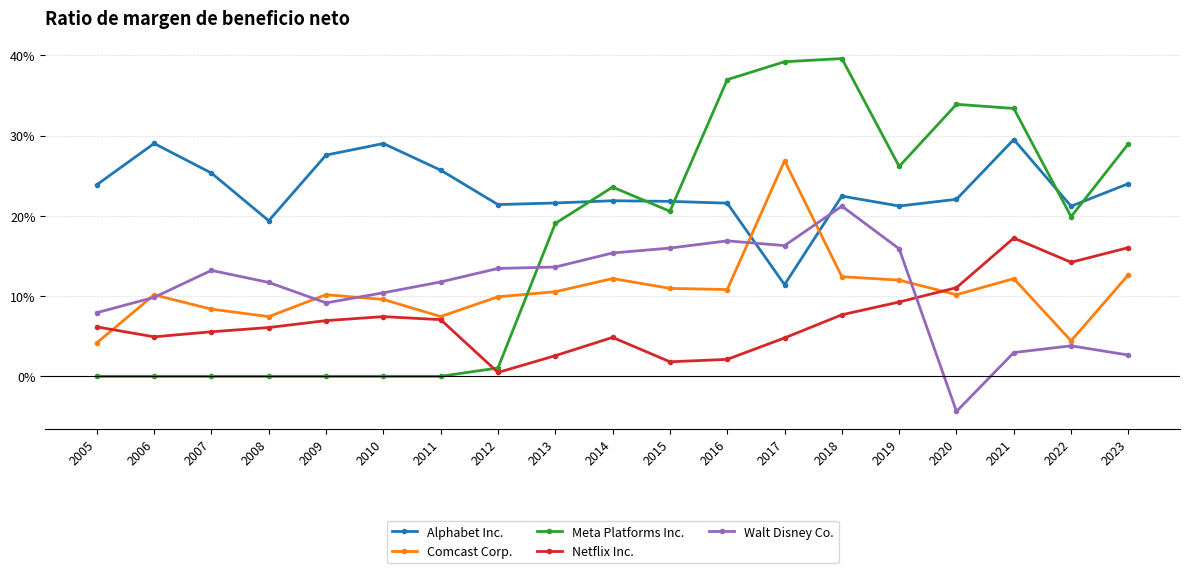

What is the value of the Walt Disney Co. point at the 8th from the left?

0.1